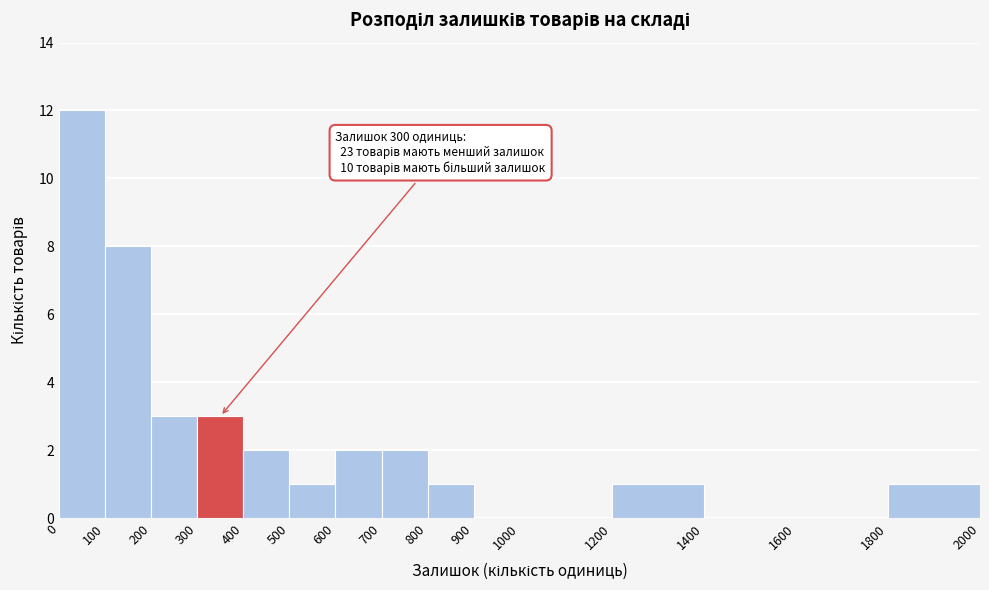

Which range on the x-axis has the tallest bar?

0 to 100